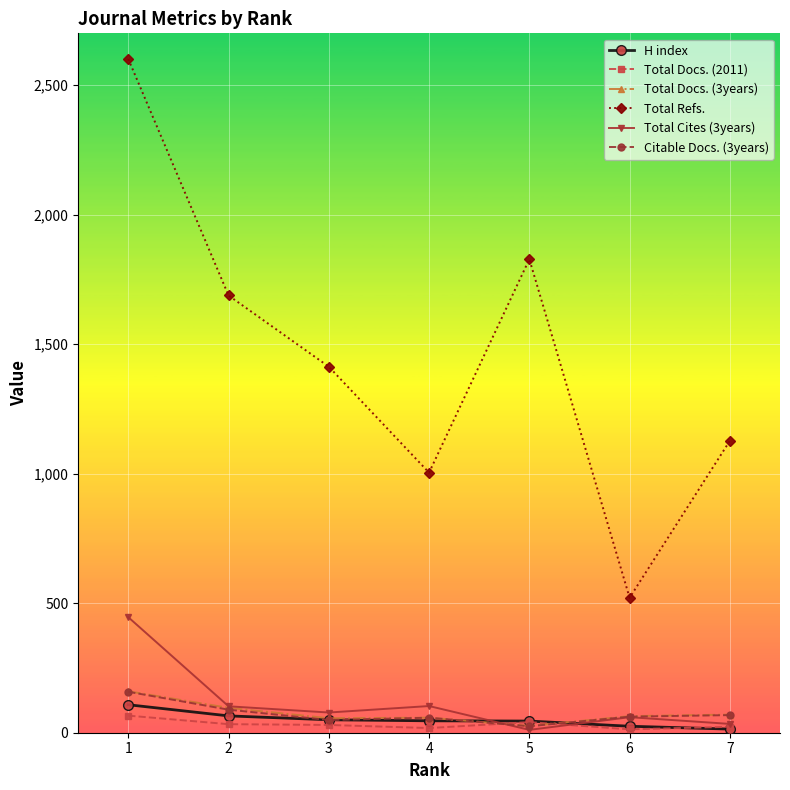

The value of Total Docs. (3years) at 2 is 96. True or false?

True